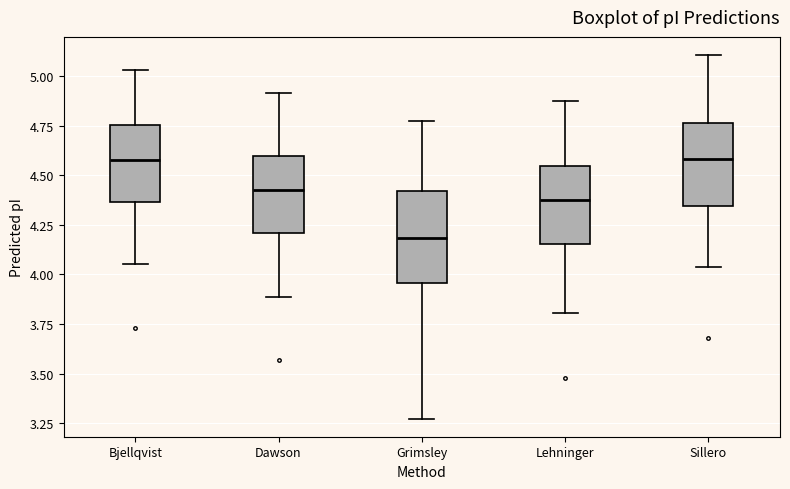

Reading left to right, transcribe this box plot: for each box, give where its median line is, the range the box spans, and where its two whiskers end, as read against the y-axis. The values are not printed on the chart, so give them approximately, as read against the axis.

Bjellqvist: median 4.60, box 4.35 to 4.75, whiskers 4.05 to 5.05
Dawson: median 4.40, box 4.20 to 4.60, whiskers 3.90 to 4.90
Grimsley: median 4.20, box 3.95 to 4.40, whiskers 3.25 to 4.75
Lehninger: median 4.35, box 4.15 to 4.55, whiskers 3.80 to 4.90
Sillero: median 4.60, box 4.35 to 4.75, whiskers 4.05 to 5.10